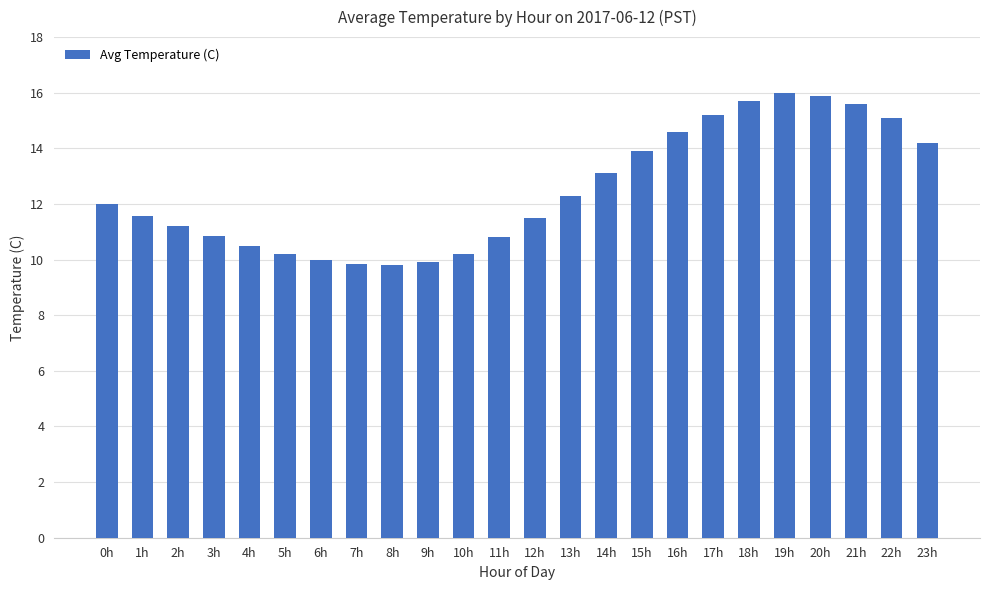

What is the smallest value displayed?

9.8